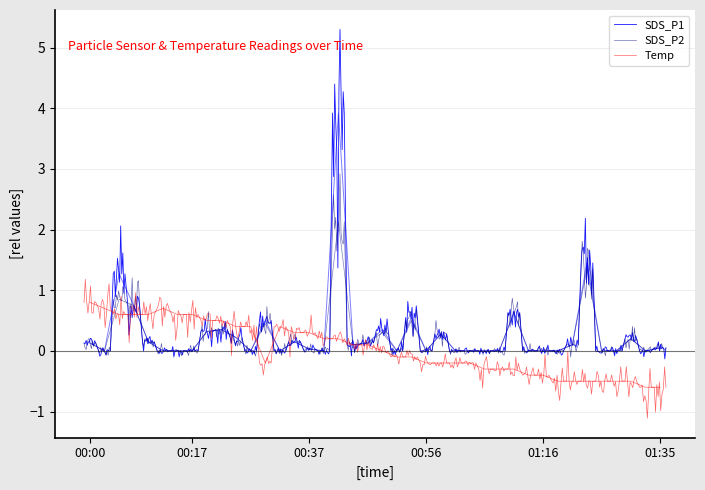

At which category does SDS_P2 reach its first local peak?

00:05